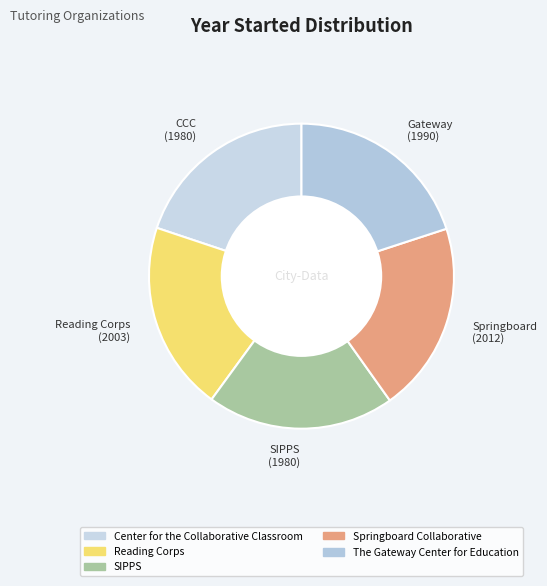

Is there any slice that represents more than half of the pie?

No